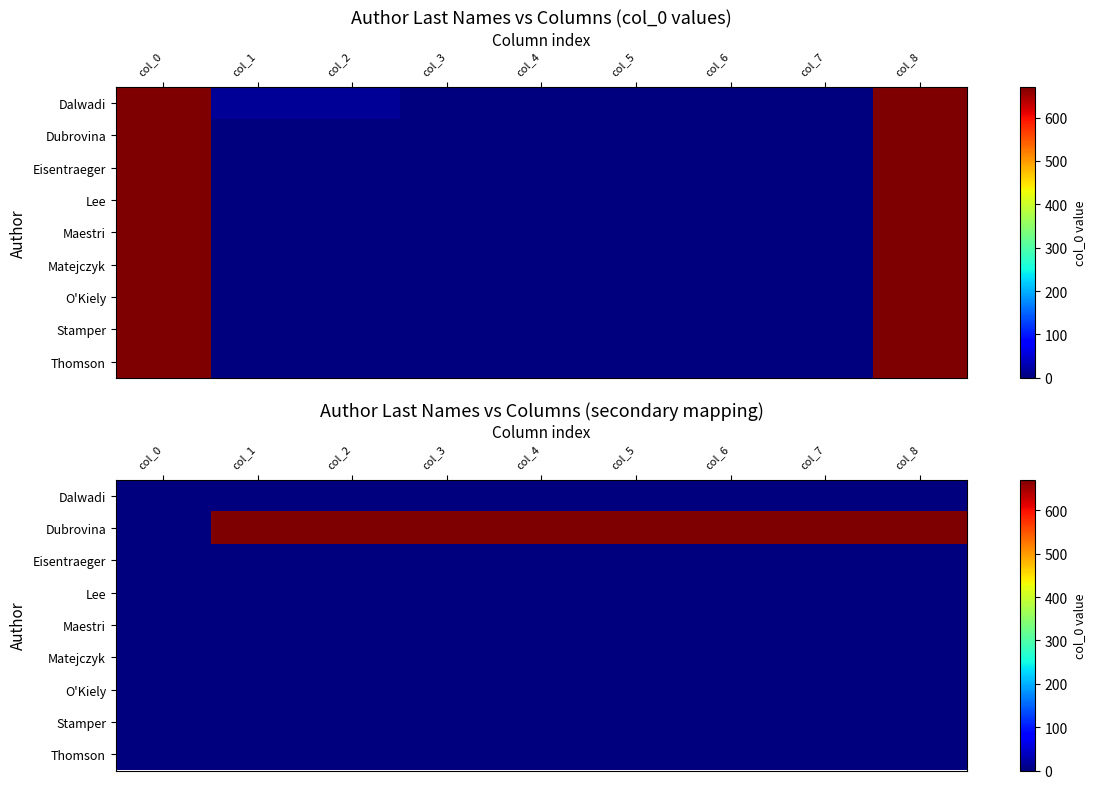

Which series changed the most between col_1 and col_2?

Dalwadi